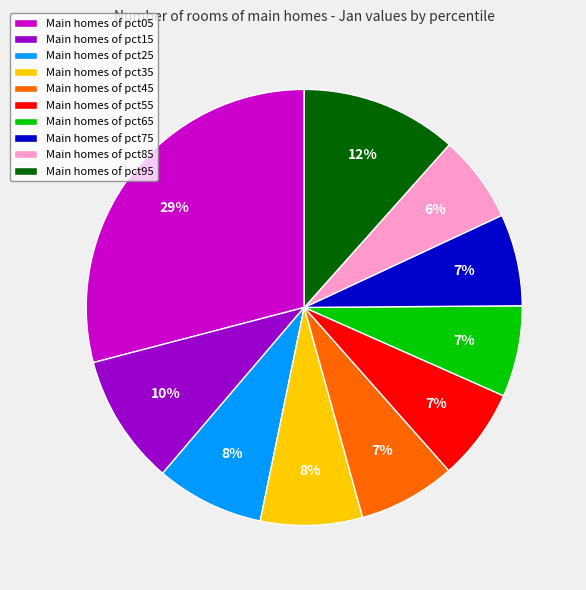

To the nearest percent, what is the difference between the Main homes of pct05 and Main homes of pct55 slice percentages?

22%